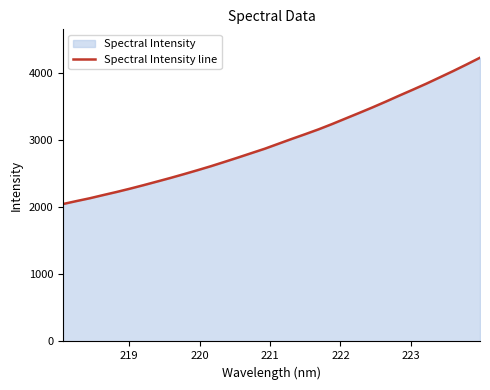

What is the minimum value shown in the chart?

2049.4